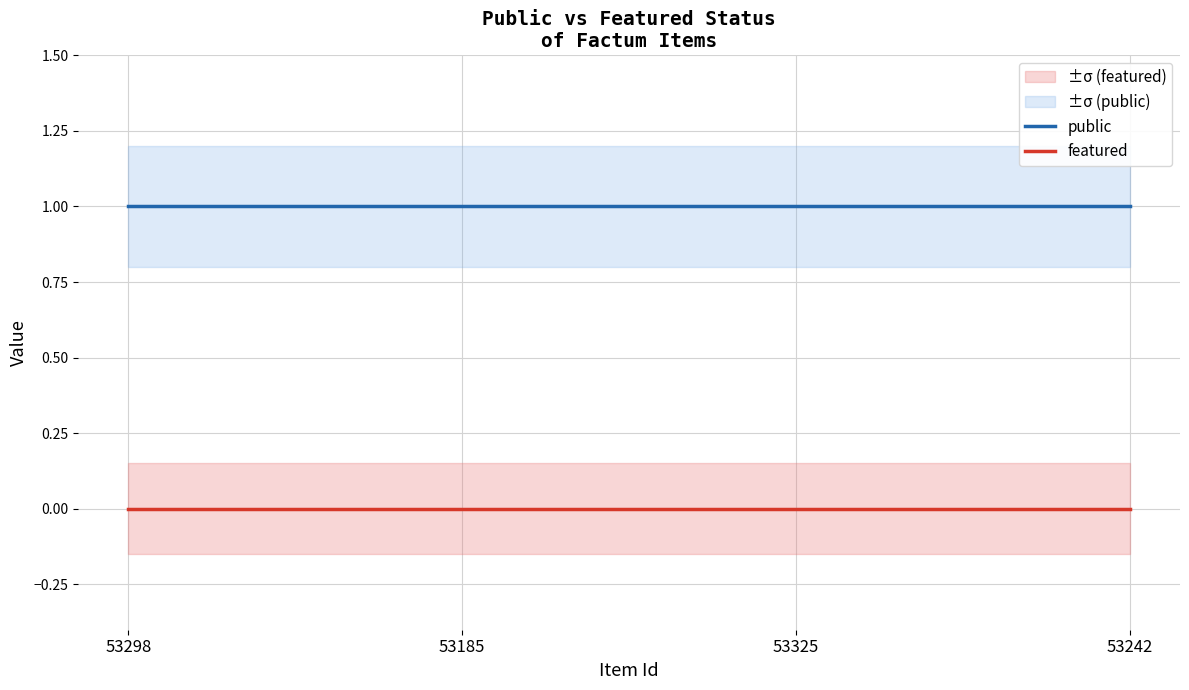

The value of public at 53242 is 0. True or false?

False